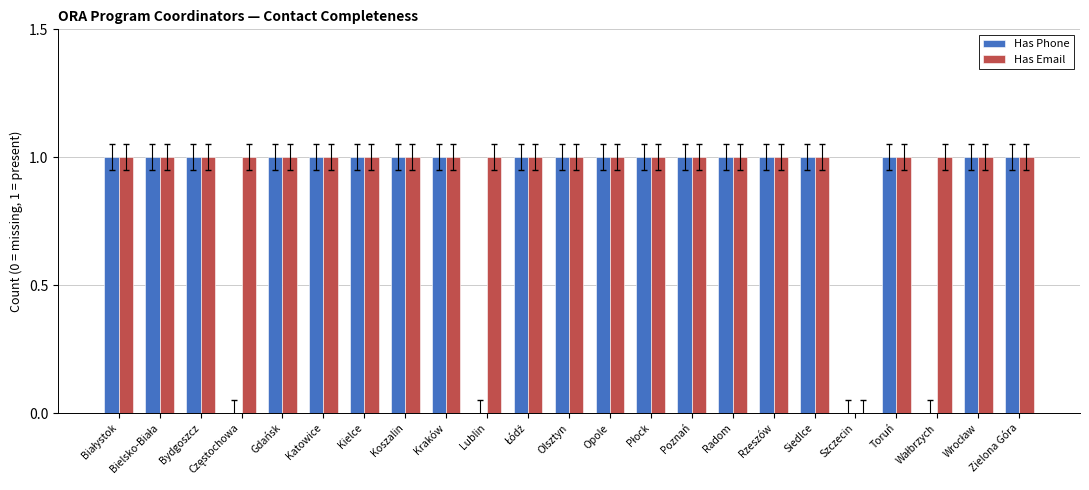

What is the sum of all Has Phone values?

19